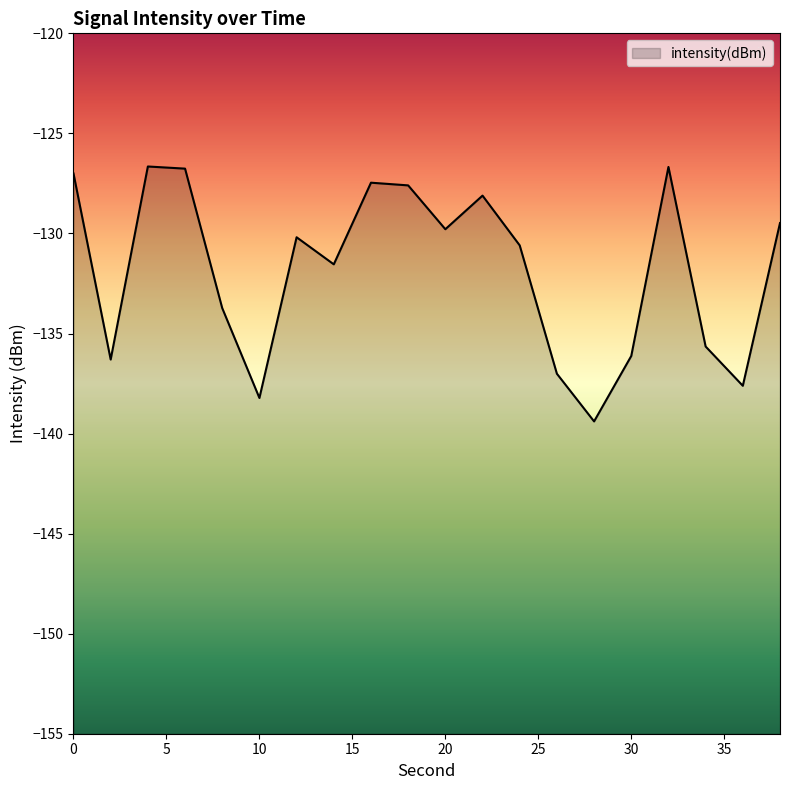

The chart shows a value of -33.0 at 2. True or false?

False